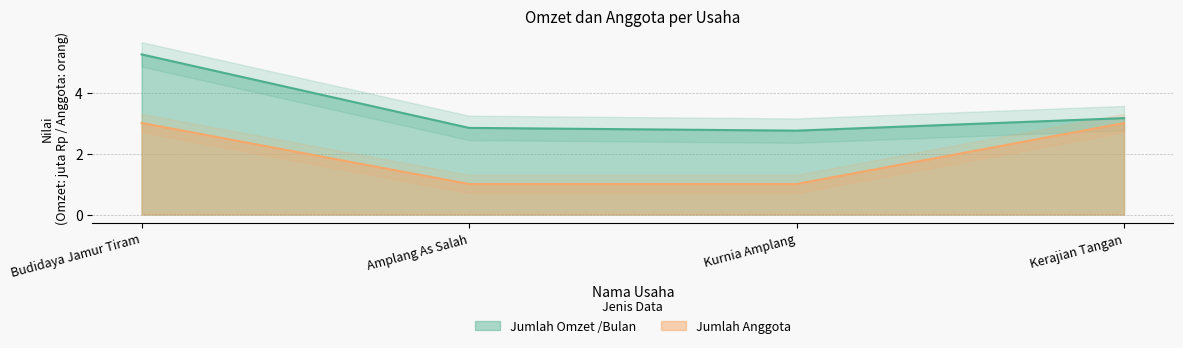

Rank the series by their maximum value, from lowest to highest.

Jumlah Anggota, Jumlah Omzet /Bulan